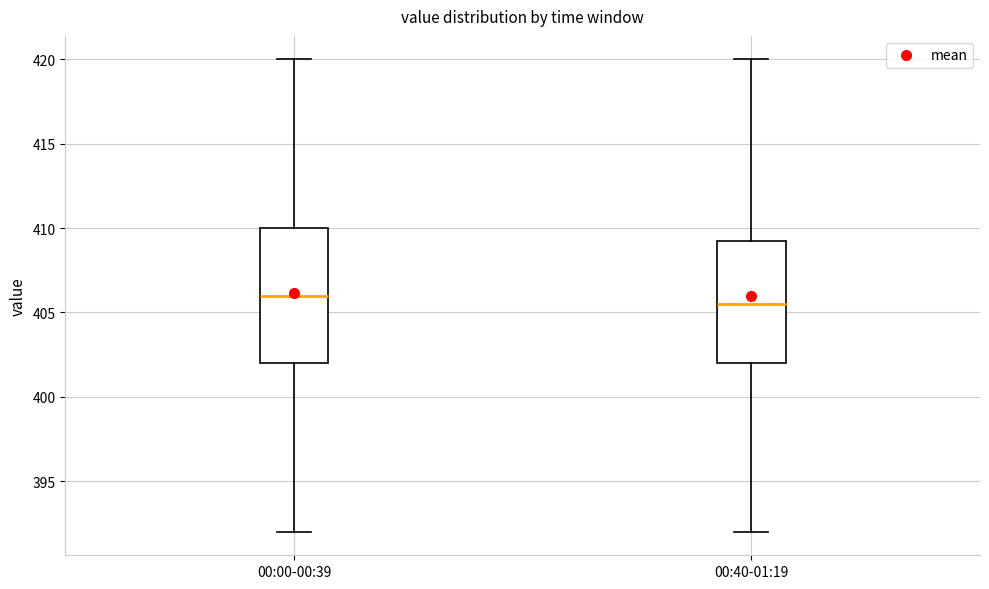

Where is the upper edge of the box for 00:00-00:39 on the y-axis? The values are not printed on the chart, so give them approximately, as read against the axis.

410.0